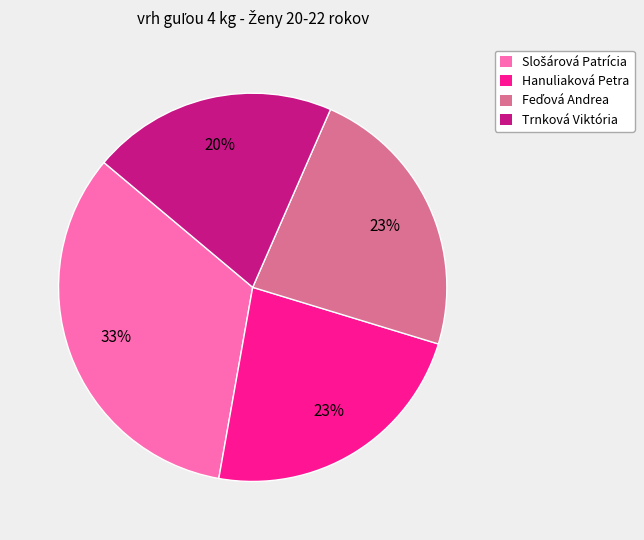

How many slices are in this pie chart?

4